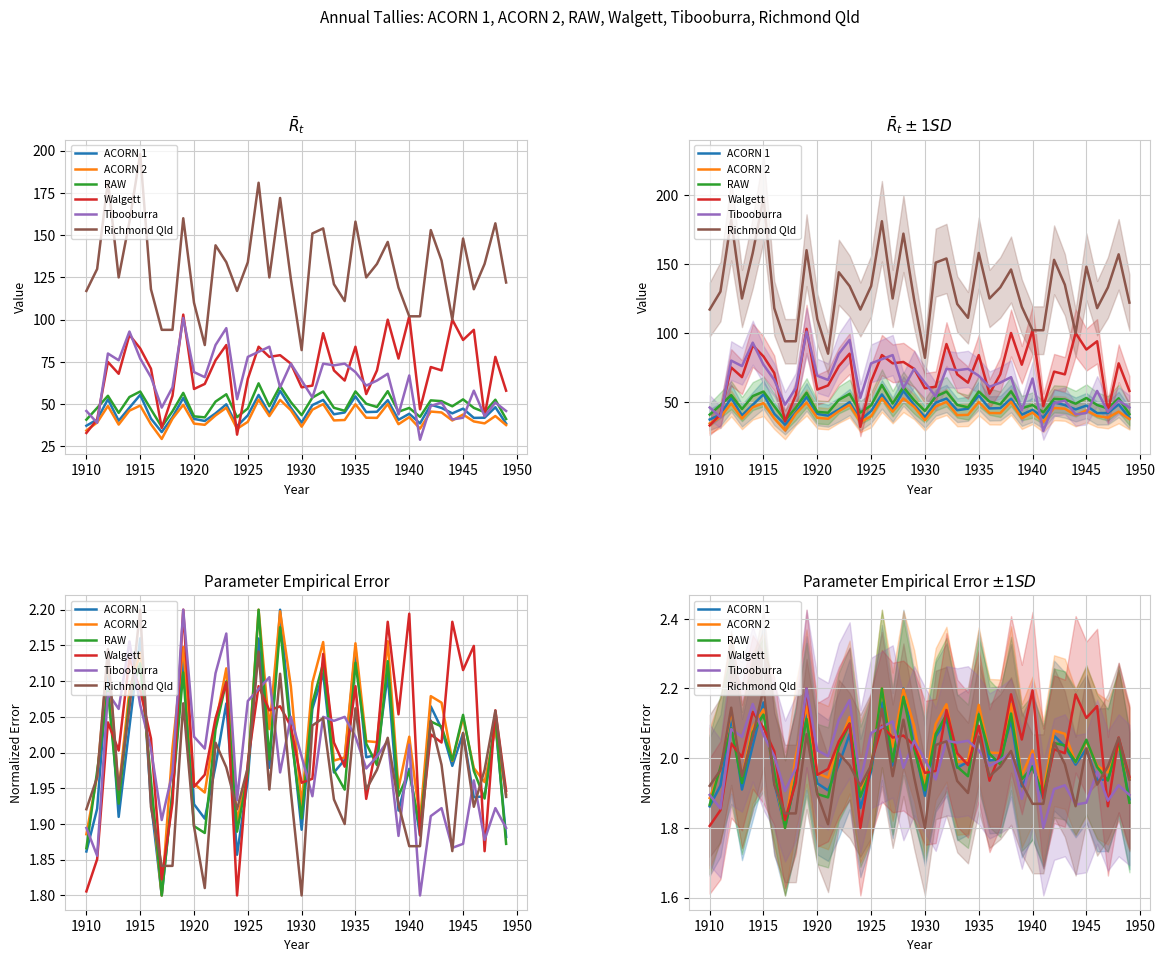

Does the chart display data point markers on the line(s)?

No